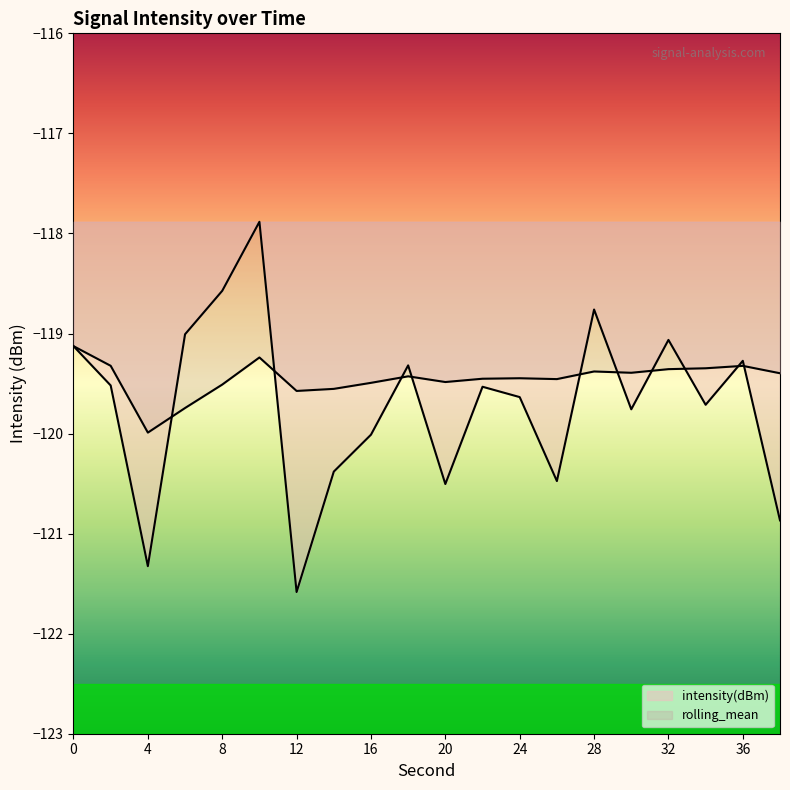

Is the value of rolling_mean at 30 greater than the value of intensity(dBm) at 28?

No